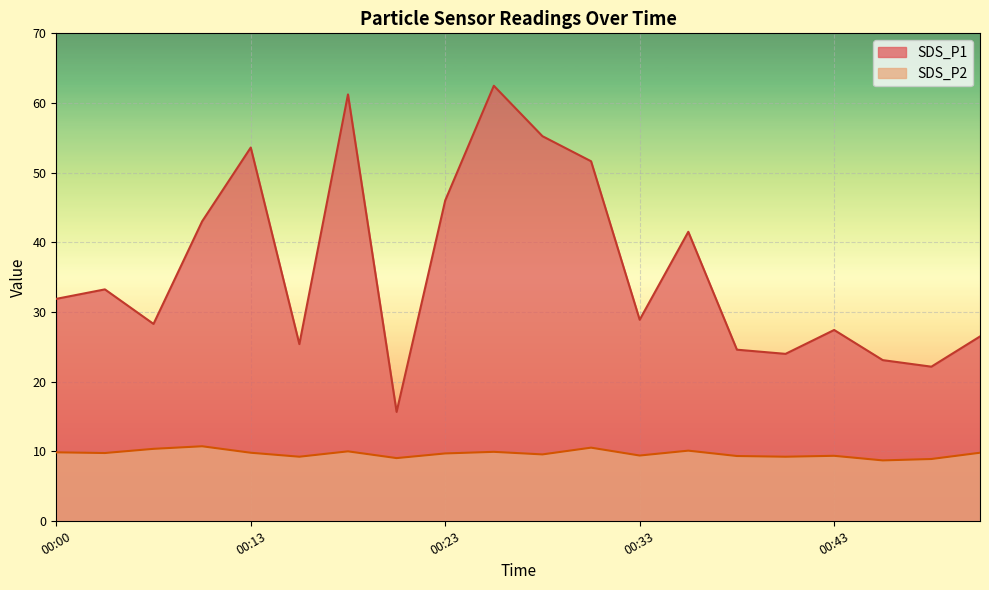

Which label corresponds to the largest value in the chart?

00:25